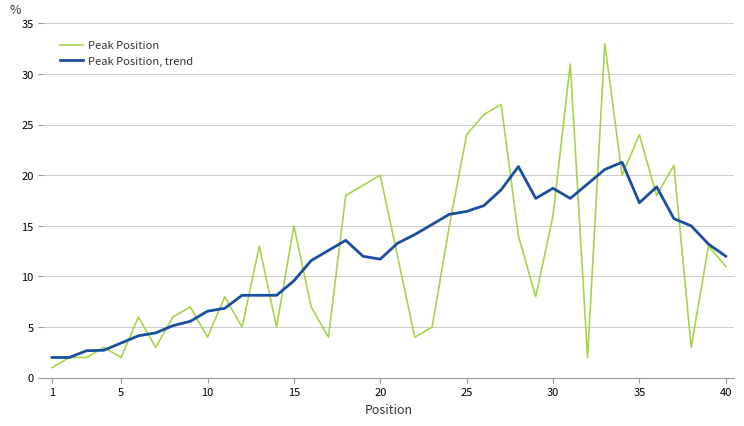

What is the average value of the Peak Position series?

11.9